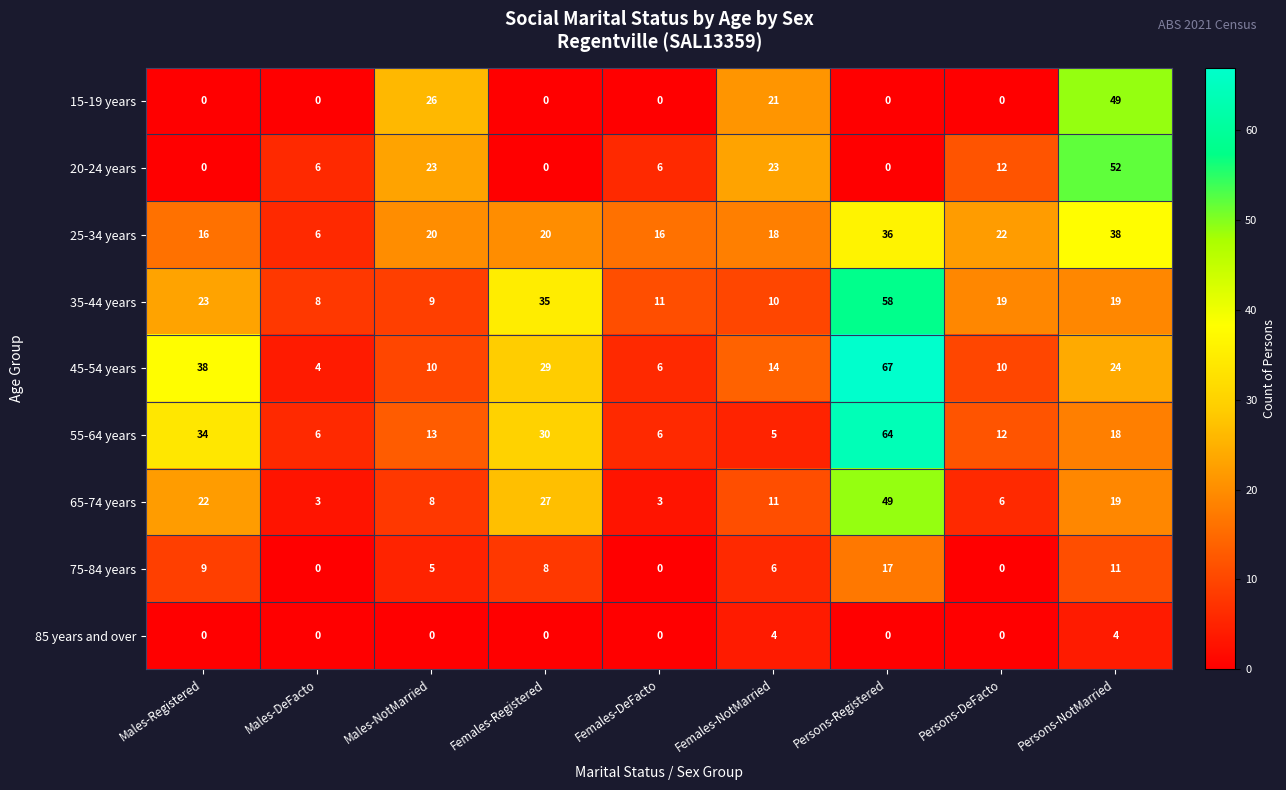

What is the difference between the maximum and second lowest values in the 20-24 years series?

52